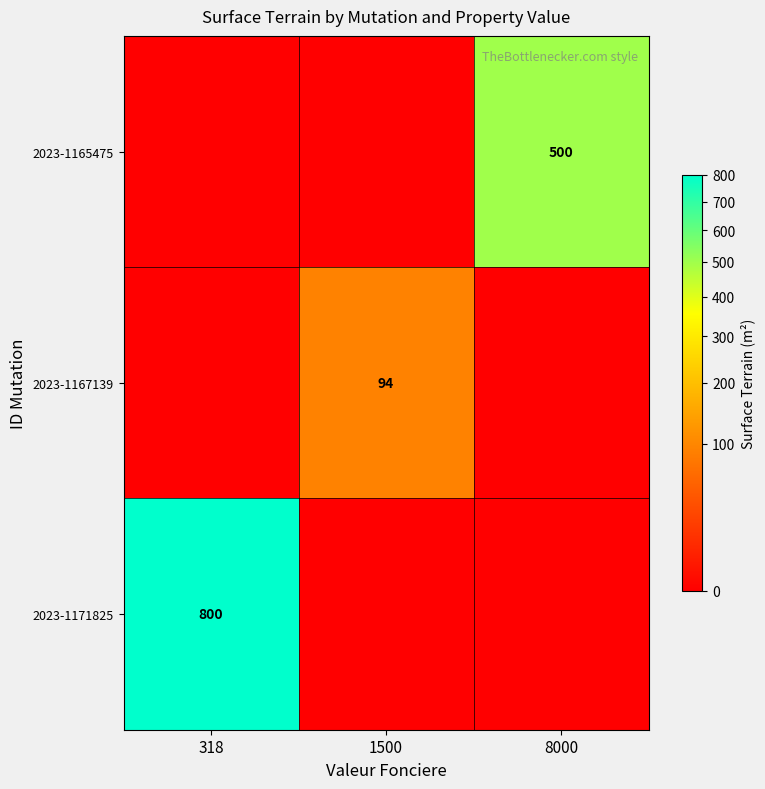

The 2023-1167139 series shows 94 at 1500. True or false?

True